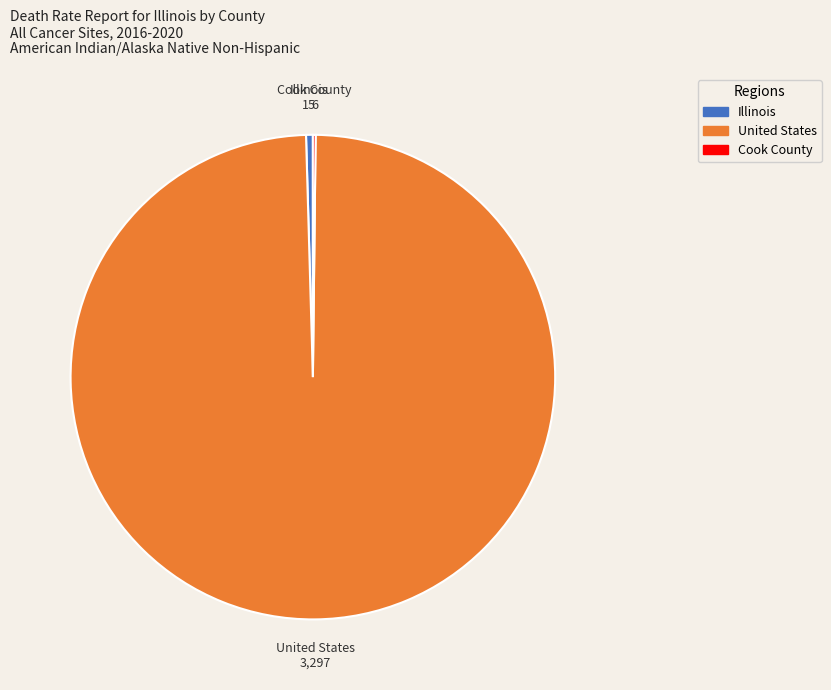

Which category has the biggest portion of the pie?

United States